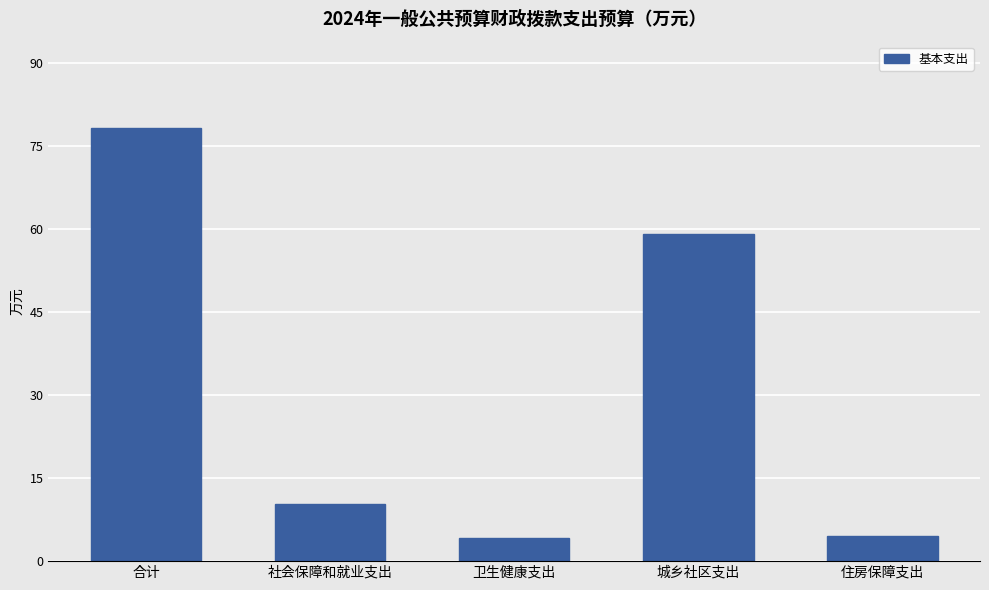

How many bars are there in total?

5